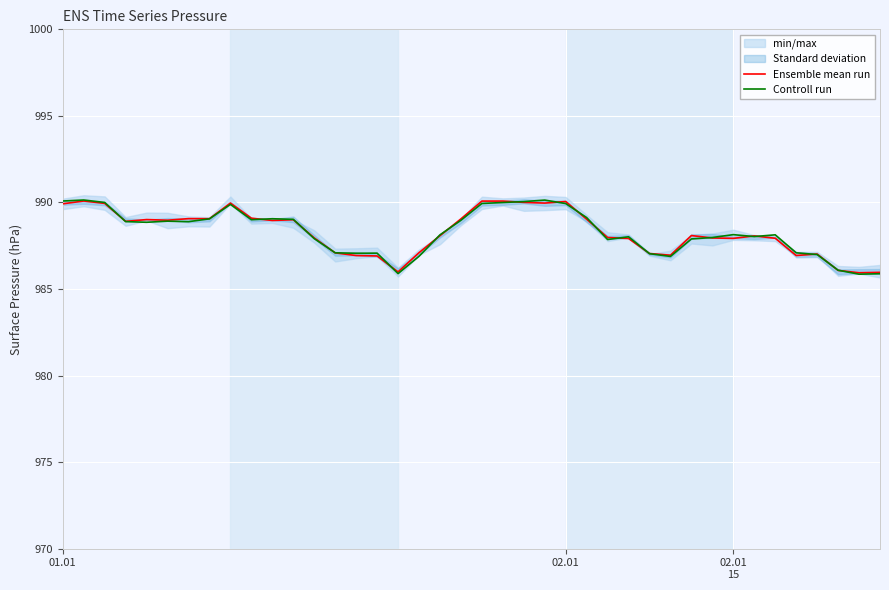

True or false: Controll run has a value of 989.9 at 02.01.

True